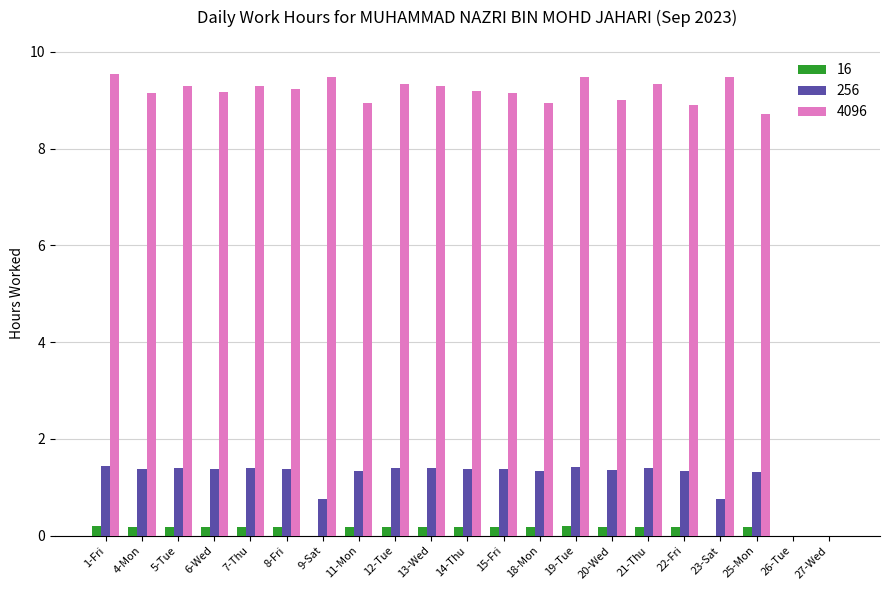

What is the sum of all 16 values?

3.1